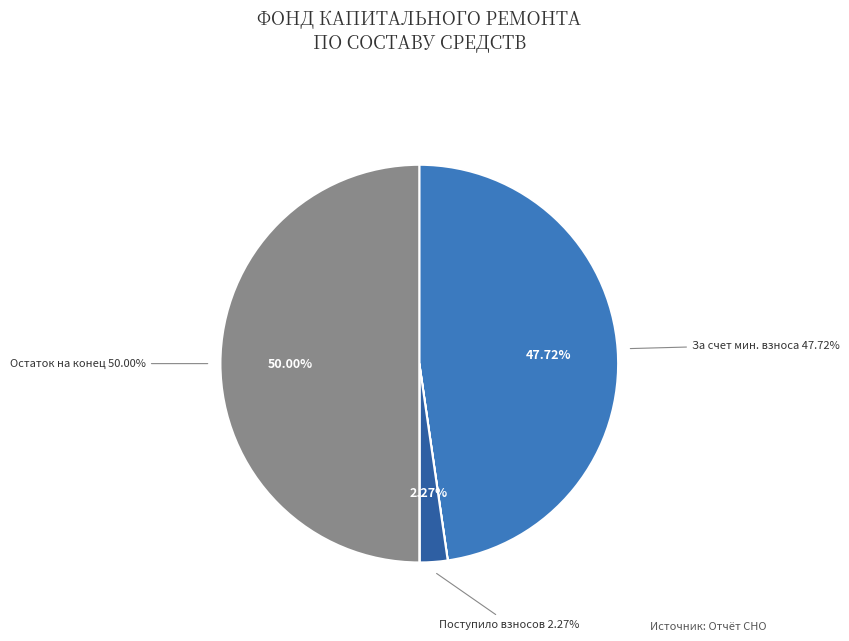

Is за счет минимального взноса the majority of the pie?

No